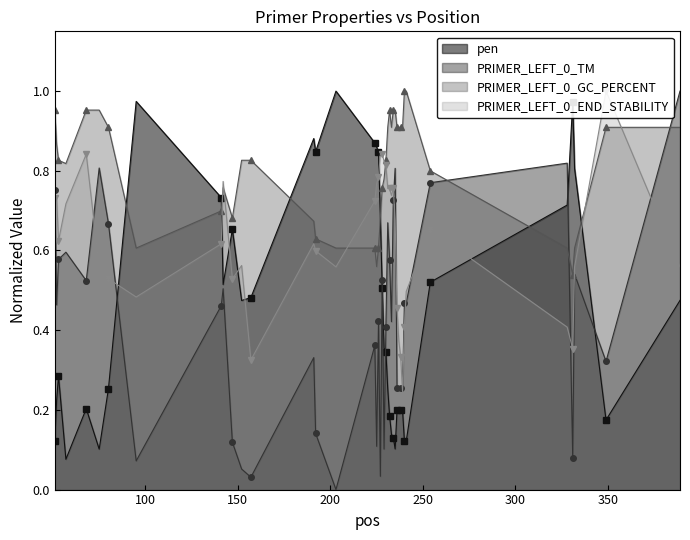

Reading right to left, what are all the values shown in this chart?

pen: 0.5	0.2	0.8	1.0	0.7	0.5	0.1	0.1	0.2	0.2	0.2	0.2	0.1	0.1	0.1	0.2	0.3	0.3	0.4	0.5	0.7	0.8	0.9	0.9	1.0	0.8	0.9	0.5	0.5	0.7	0.5	0.7	1.0	0.3	0.1	0.2	0.1	0.3	0.2	0.1
PRIMER_LEFT_0_TM: 1.0	0.3	0.5	0.1	0.8	0.8	0.5	0.5	0.3	0.3	0.3	0.3	0.8	0.7	0.4	0.6	0.7	0.4	0.1	0.5	0.0	0.4	0.1	0.4	0.0	0.1	0.3	0.0	0.1	0.1	0.5	0.5	0.1	0.7	0.8	0.5	0.6	0.6	0.5	0.8
PRIMER_LEFT_0_GC_PERCENT: 0.9	0.9	0.6	0.5	0.6	0.8	1.0	1.0	0.9	0.9	0.9	0.9	1.0	1.0	0.9	1.0	0.9	0.8	0.8	0.8	0.7	0.6	0.6	0.6	0.6	0.6	0.7	0.8	0.8	0.7	0.8	0.7	0.6	0.9	1.0	1.0	0.8	0.8	0.9	1.0
PRIMER_LEFT_0_END_STABILITY: 0.6	1.0	0.6	0.4	0.4	0.7	0.5	0.4	0.2	0.3	0.4	0.5	0.7	0.8	0.7	0.8	0.8	0.8	0.8	0.8	0.8	0.8	0.8	0.7	0.6	0.6	0.6	0.3	0.6	0.5	0.8	0.6	0.5	0.5	0.6	0.8	0.7	0.6	0.7	0.7